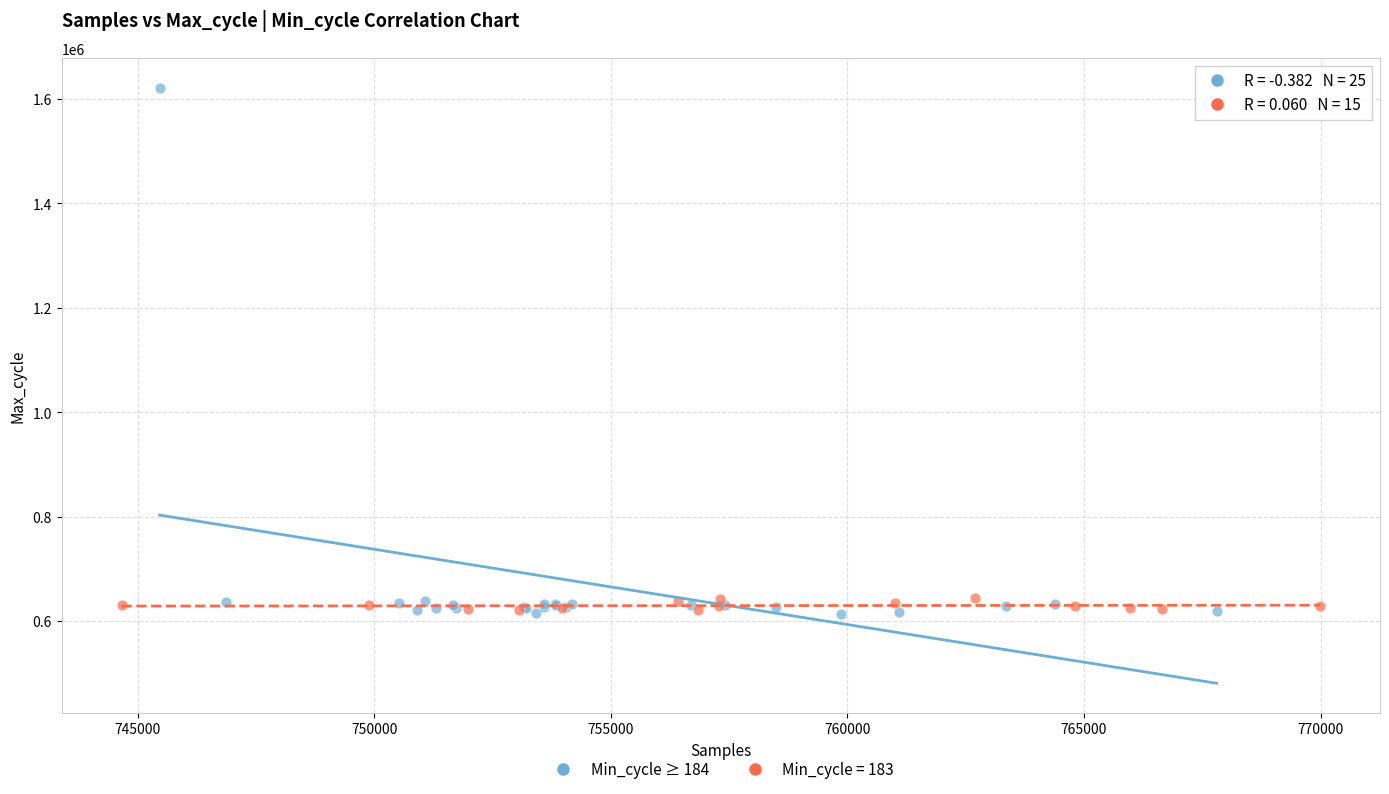

Which series has the largest Y range (max minus min)?

Min_cycle ≥ 184